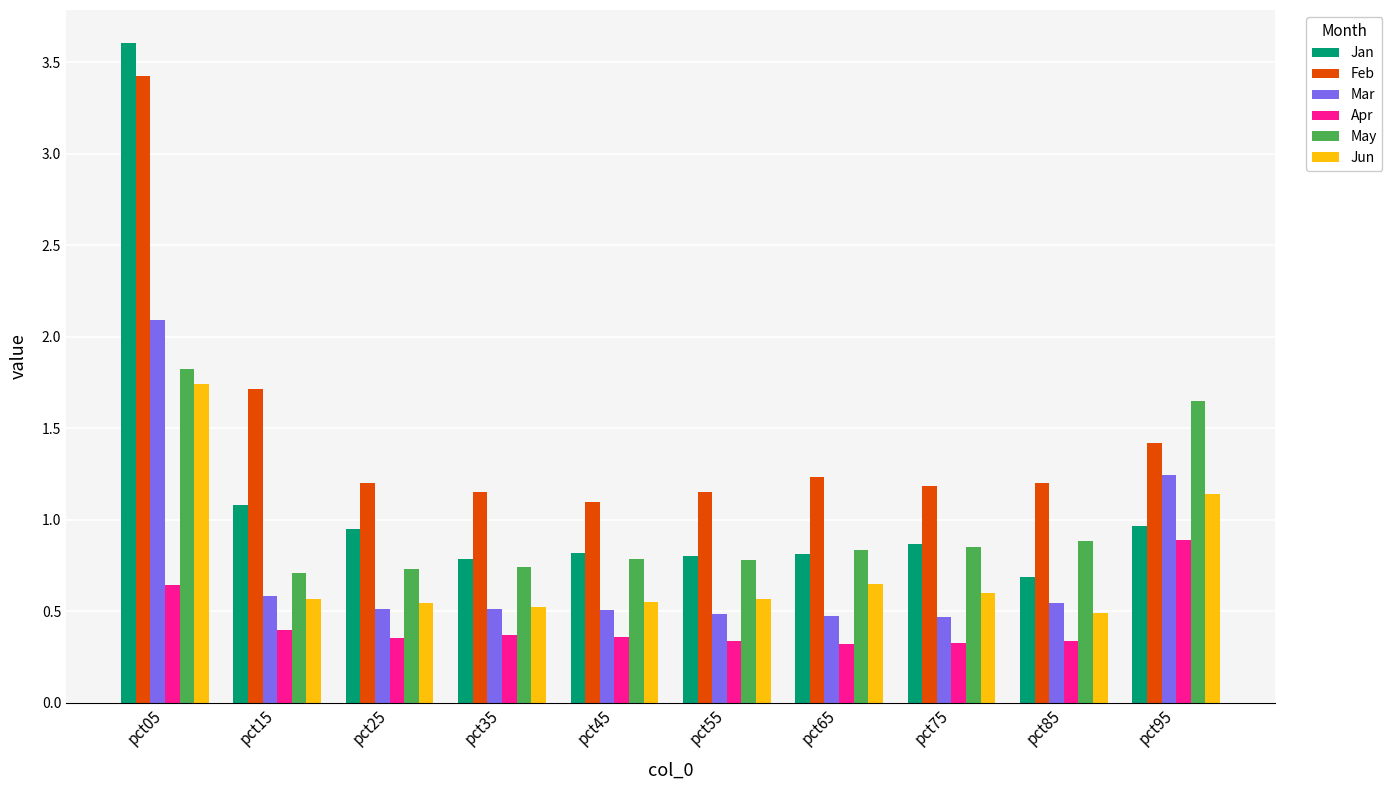

Which label corresponds to the largest value in the chart?

pct05